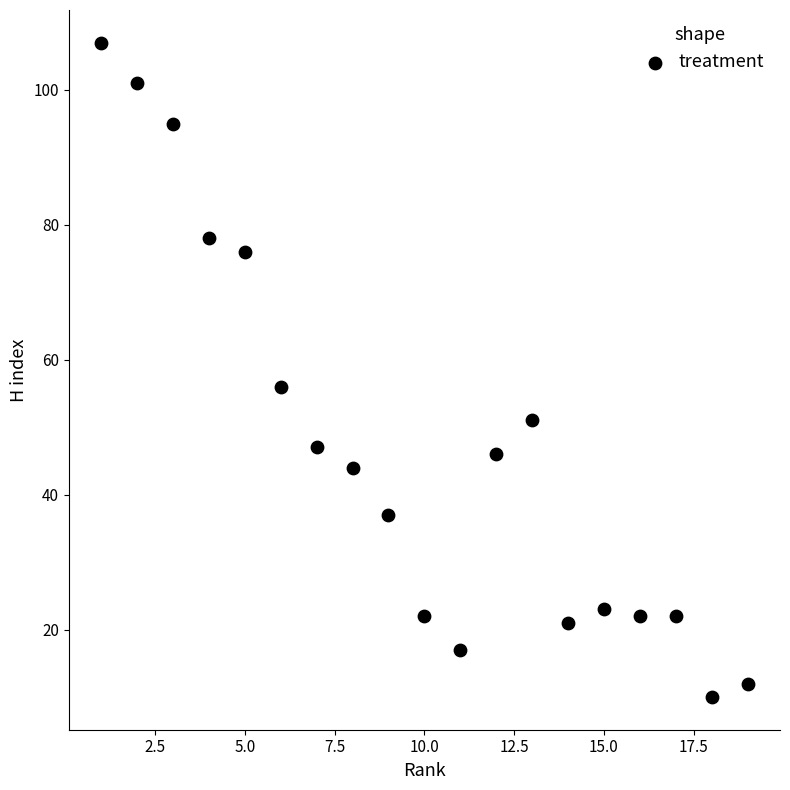

What is the range of Y values (max minus min)?

97